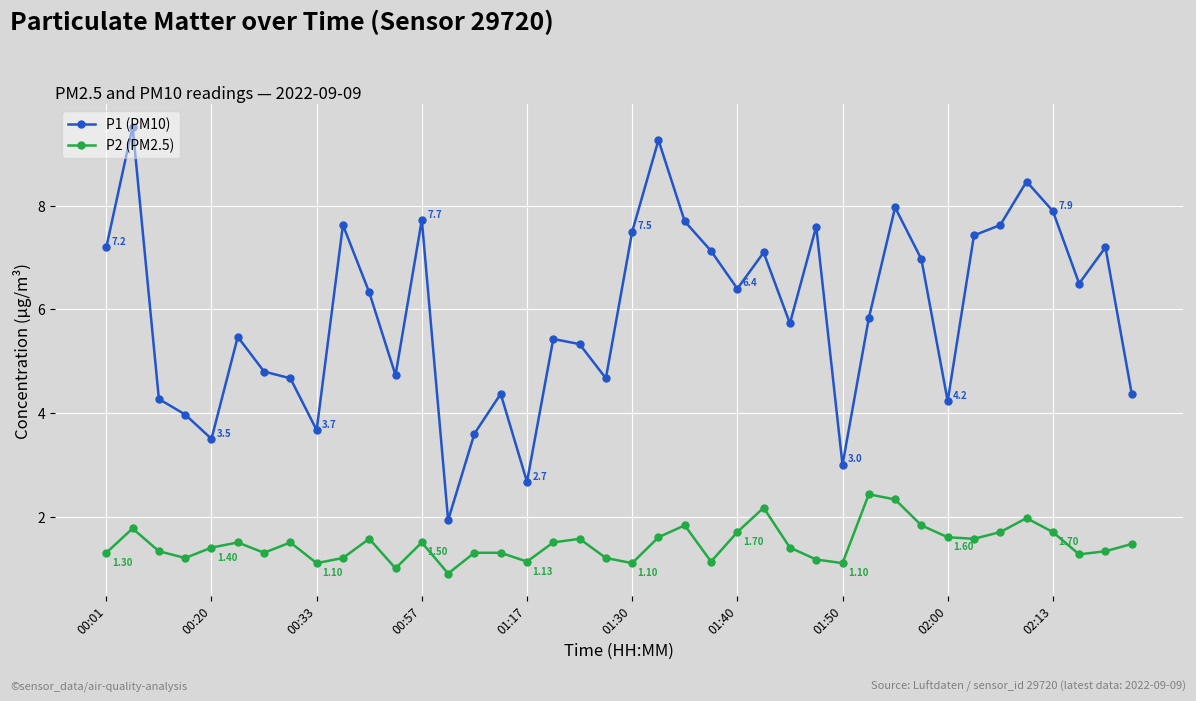

Which series has the largest total across all categories?

P1 (PM10)